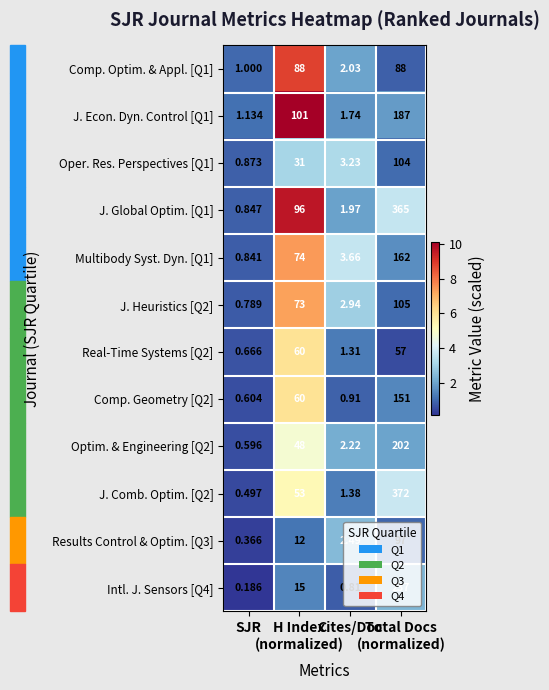

How many values in the J. Comb. Optim. [Q2] series are below 53?

2